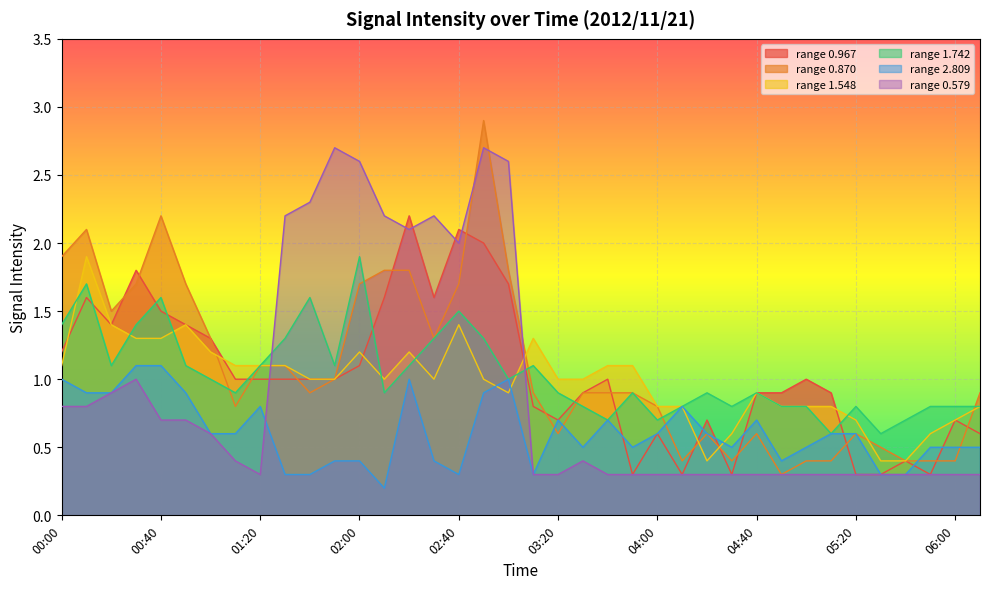

What is the minimum value shown in the chart?

0.2